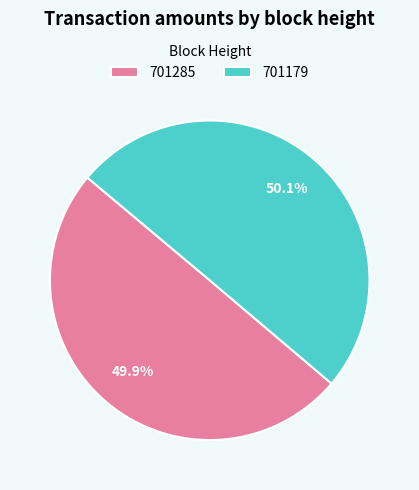

What is the total percentage of 701285 and 701179?

100.0%